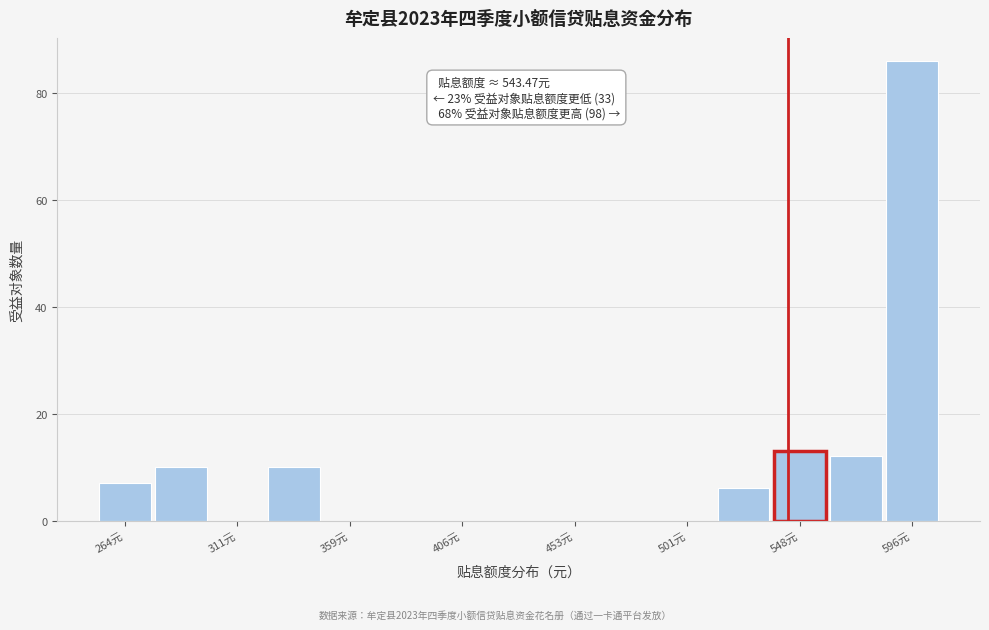

Over which range of the x-axis is the bar tallest?

585 to 610